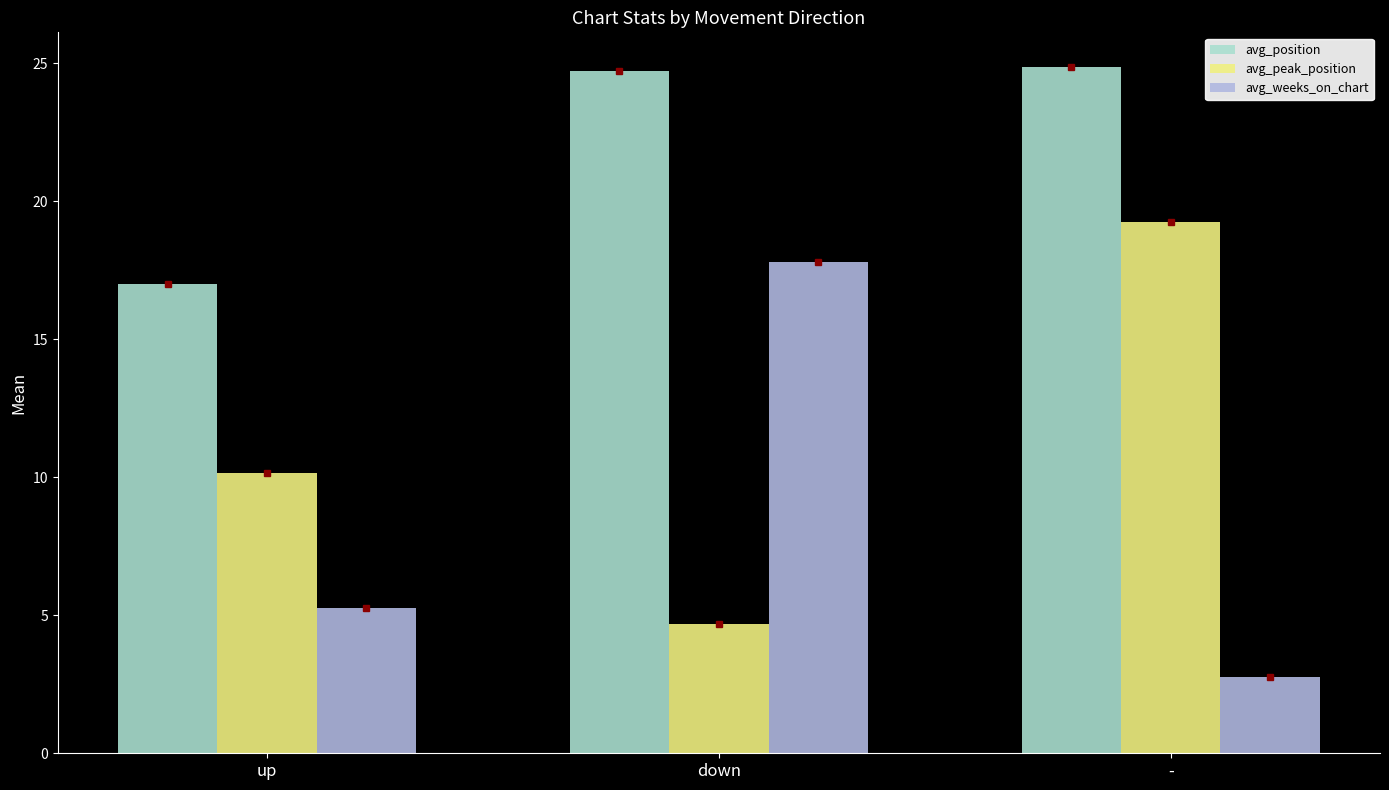

True or false: avg_peak_position has a value of 10.1 at up.

True